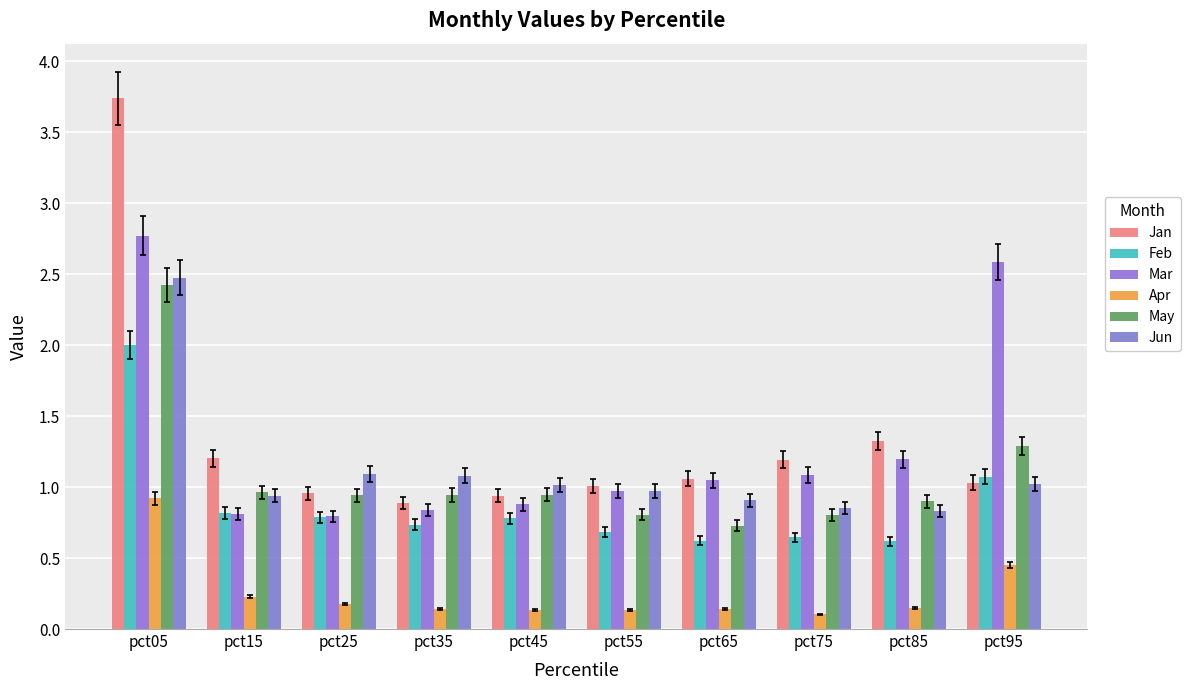

How many groups of bars are there?

10